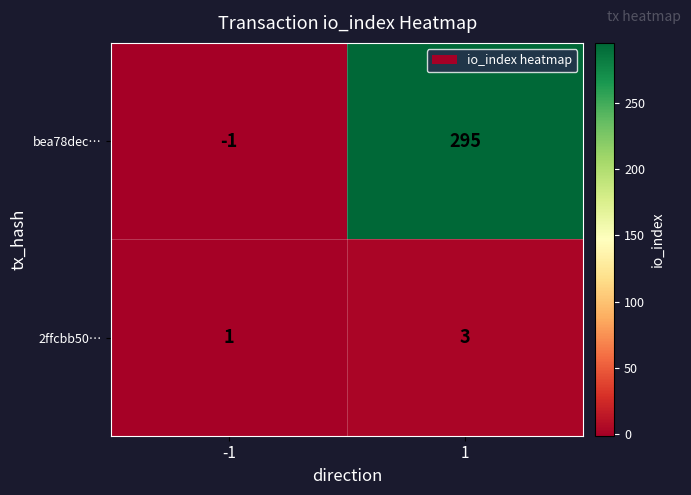

Rank the series at -1 from lowest to highest value.

bea78dec…, 2ffcbb50…